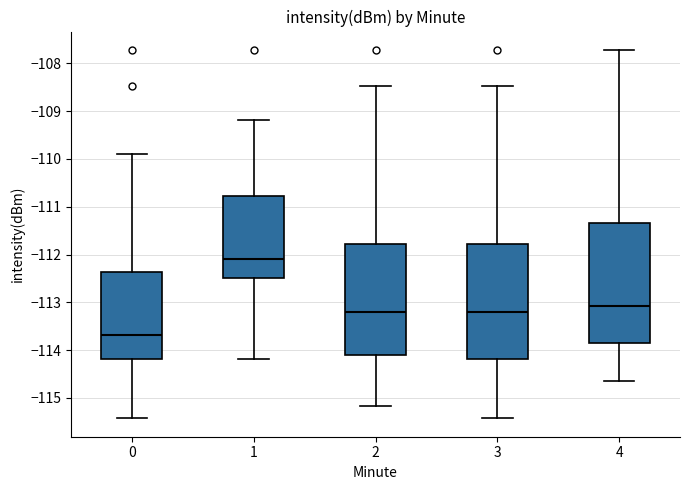

Reading left to right, read every box against the y-axis: the position of its median line, the range the box covers, and the ends of its whiskers. The values are not printed on the chart, so give them approximately, as read against the axis.

0: median -113.7, box -114.2 to -112.4, whiskers -115.4 to -109.9
1: median -112.1, box -112.5 to -110.8, whiskers -114.2 to -109.2
2: median -113.2, box -114.1 to -111.8, whiskers -115.2 to -108.5
3: median -113.2, box -114.2 to -111.8, whiskers -115.4 to -108.5
4: median -113.1, box -113.9 to -111.3, whiskers -114.6 to -107.7